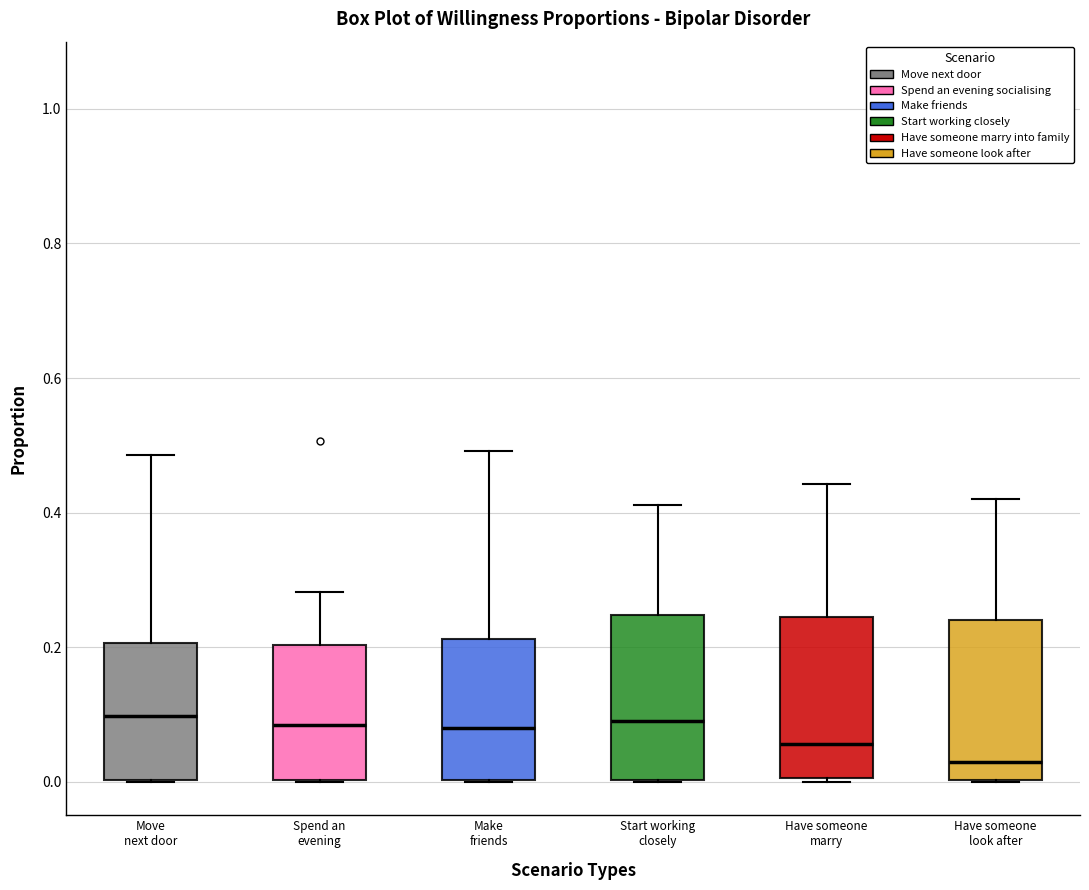

Reading left to right, transcribe this box plot: for each box, give where its median line is, the range the box spans, and where its two whiskers end, as read against the y-axis. The values are not printed on the chart, so give them approximately, as read against the axis.

Move next door: median 0.10, box 0.00 to 0.20, whiskers 0.00 to 0.48
Spend an evening: median 0.08, box 0.00 to 0.20, whiskers 0.00 to 0.28
Make friends: median 0.08, box 0.00 to 0.22, whiskers 0.00 to 0.50
Start working closely: median 0.08, box 0.00 to 0.24, whiskers 0.00 to 0.42
Have someone marry: median 0.06, box 0.00 to 0.24, whiskers 0.00 to 0.44
Have someone look after: median 0.02, box 0.00 to 0.24, whiskers 0.00 to 0.42